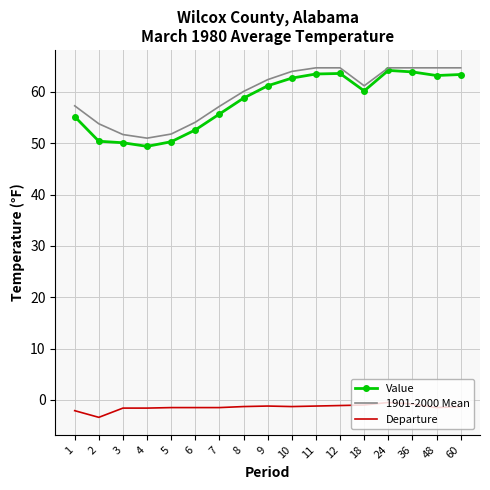

What is the sum of the 1901-2000 Mean values at 5 and 8?

111.9